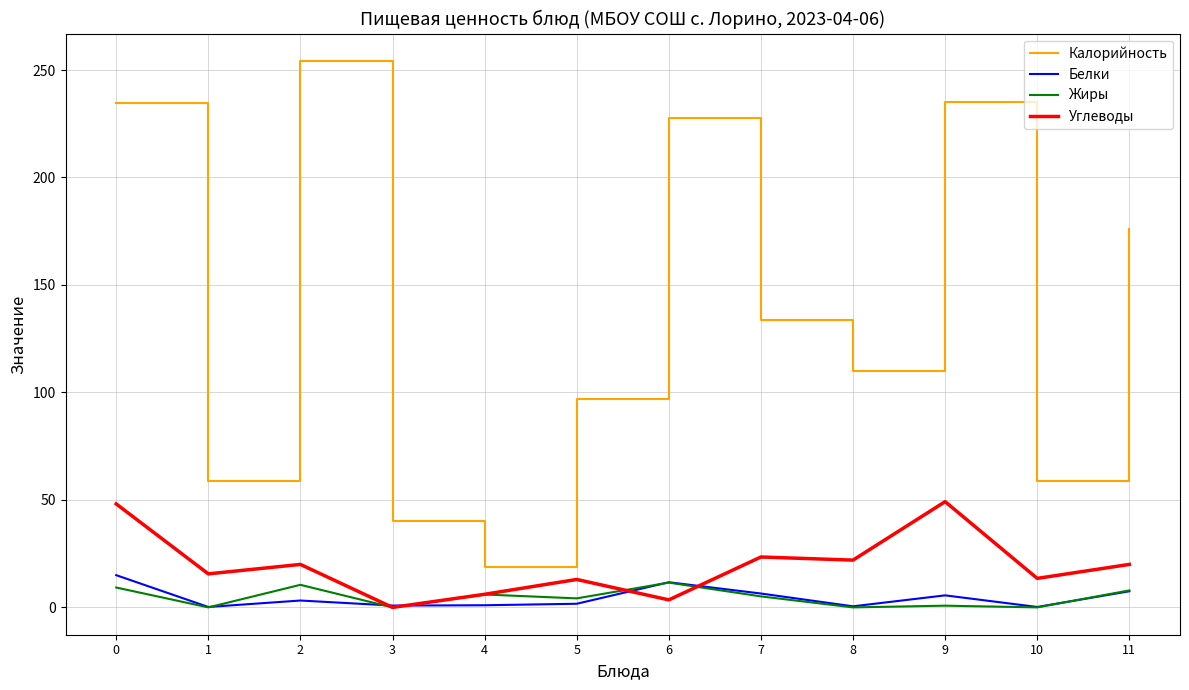

What is the difference between the highest and lowest values at 2?

251.0